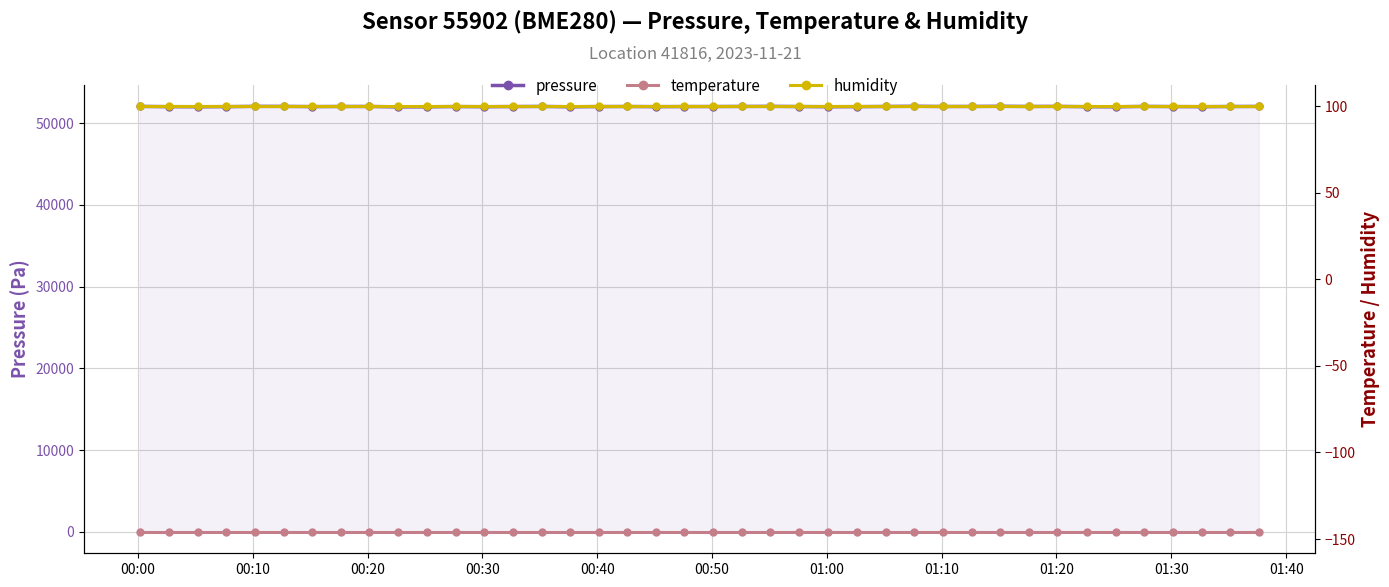

At which label is humidity closest to 100?

00:00